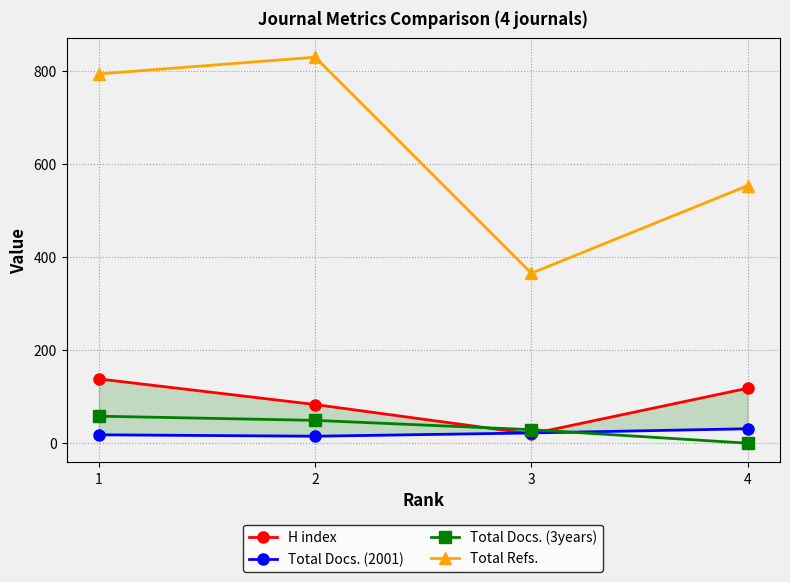

At how many categories does at least one series exceed 349?

4